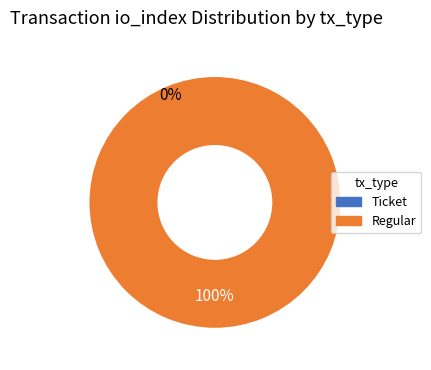

To the nearest percent, what is the difference between the largest and smallest slice percentages?

100%